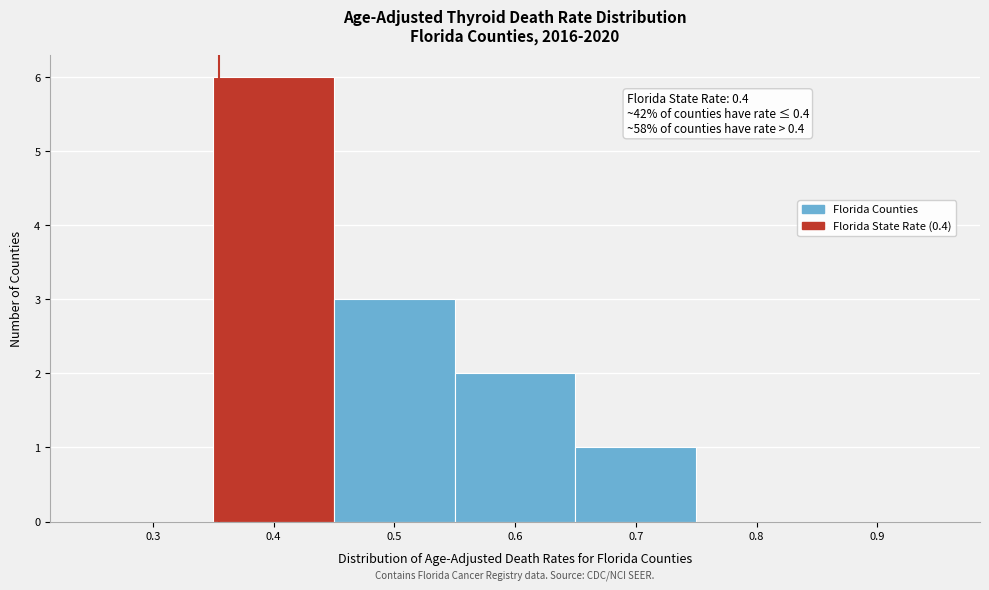

Reading left to right, extract all data points from this chart.

0.3=0	0.4=6	0.5=3	0.6=2	0.7=1	0.8=0	0.9=0